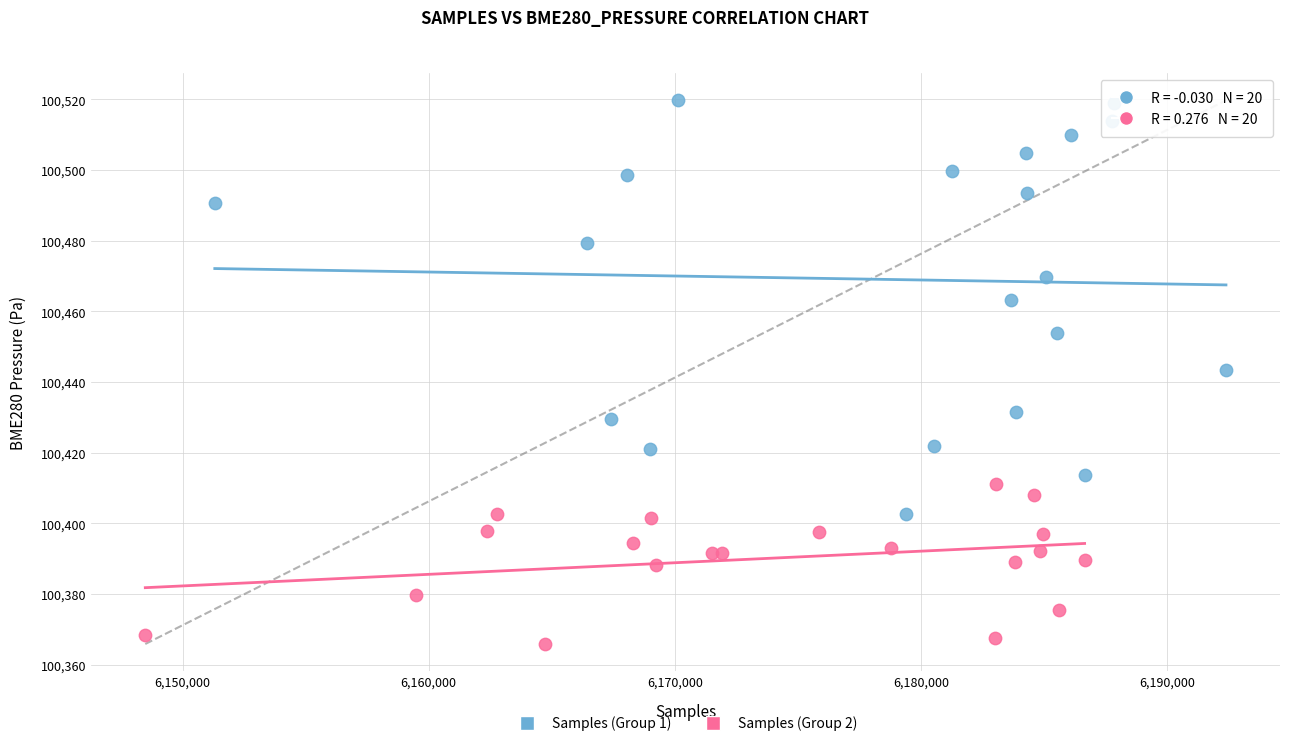

Which series reaches the minimum Y coordinate?

Samples (Group 2)